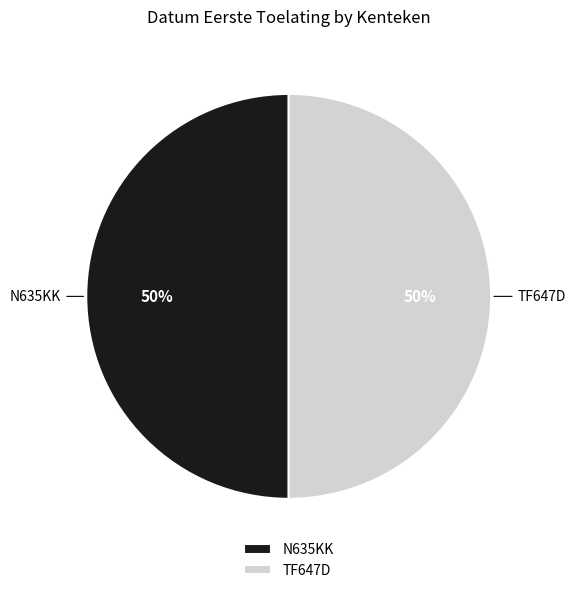

Do TF647D and N635KK together represent more than half of the pie?

Yes